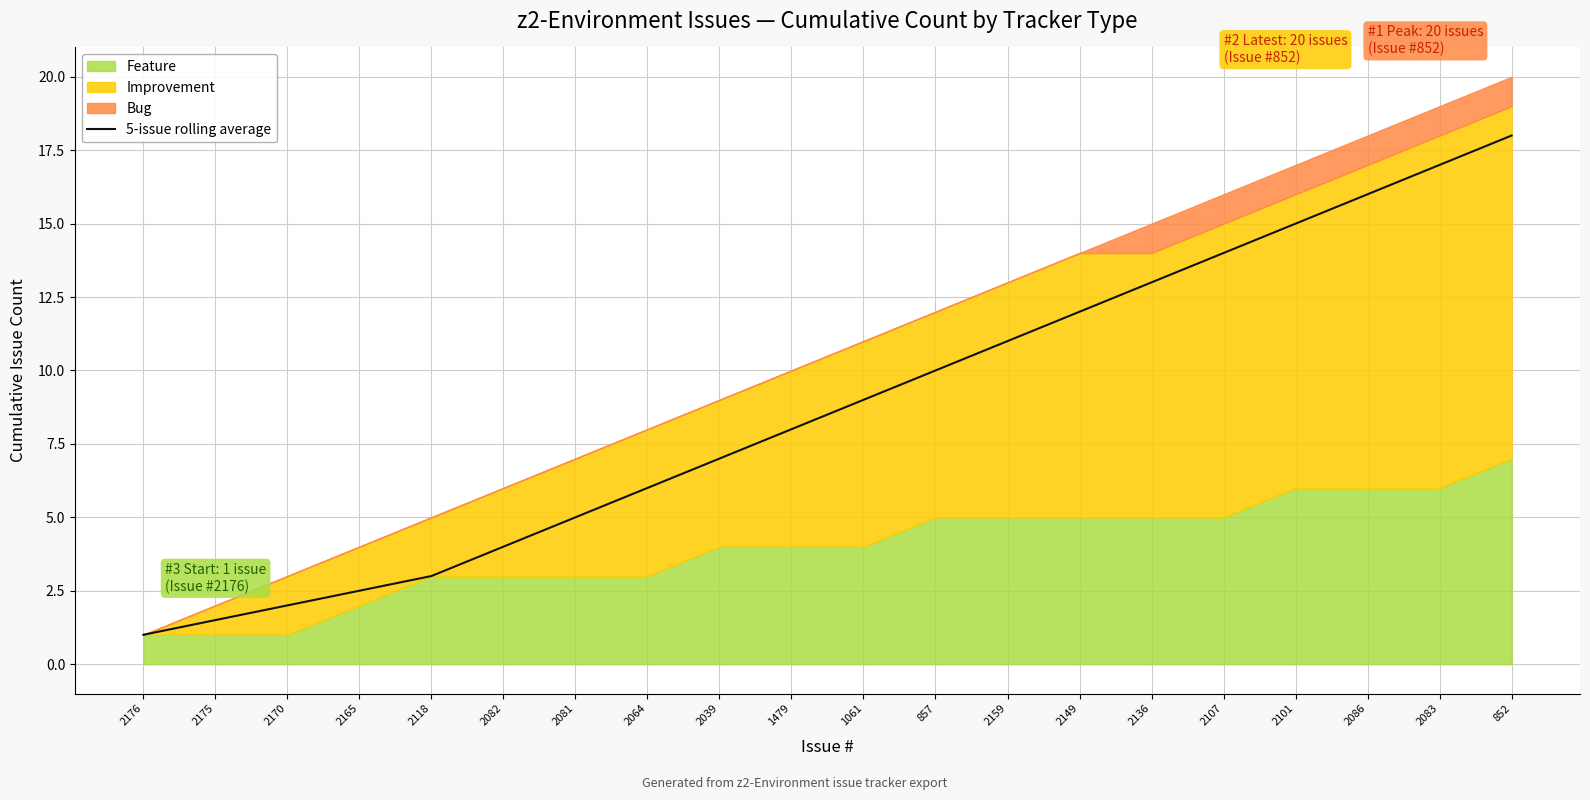

How many data points does each series have?

20